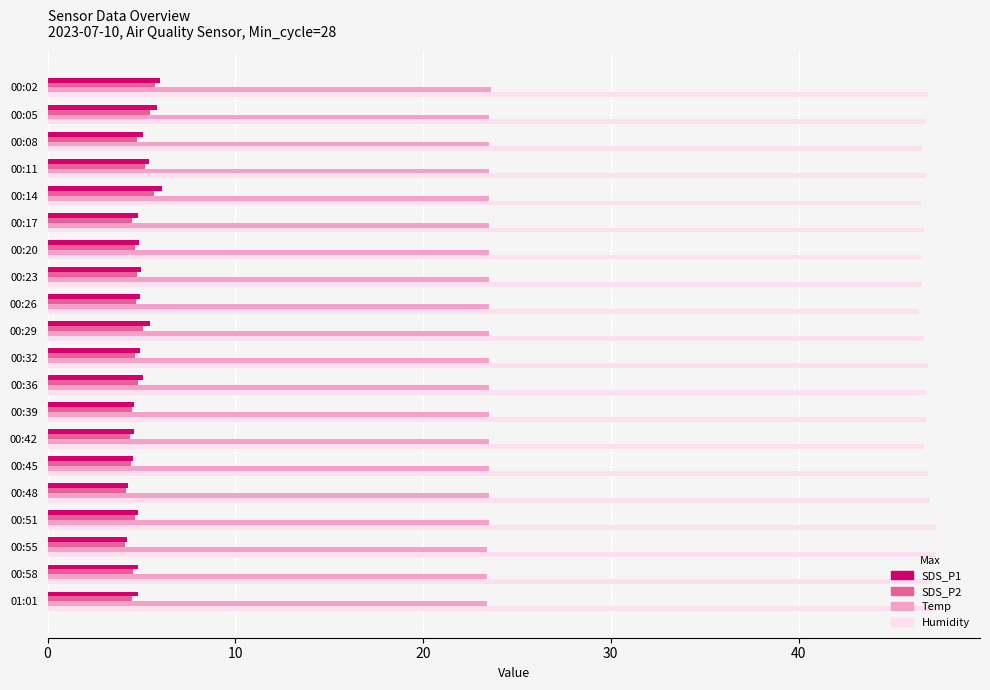

What is the difference between the maximum and minimum values in the SDS_P2 series?

1.6